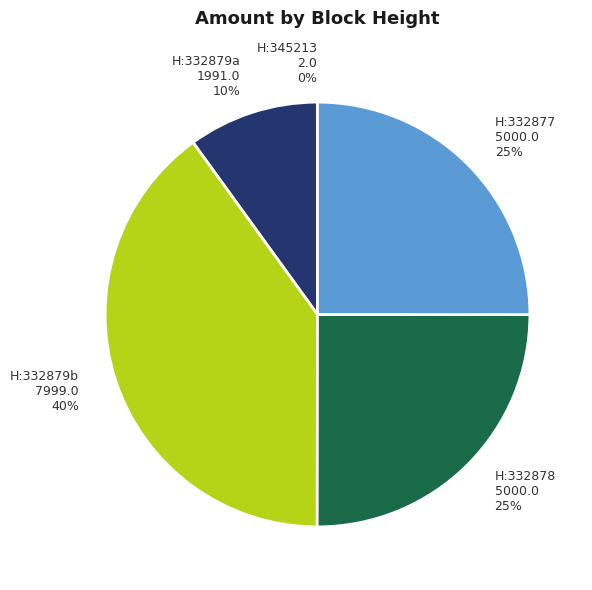

To the nearest percent, what percentage of the pie is H:332878 5000.0?

25%